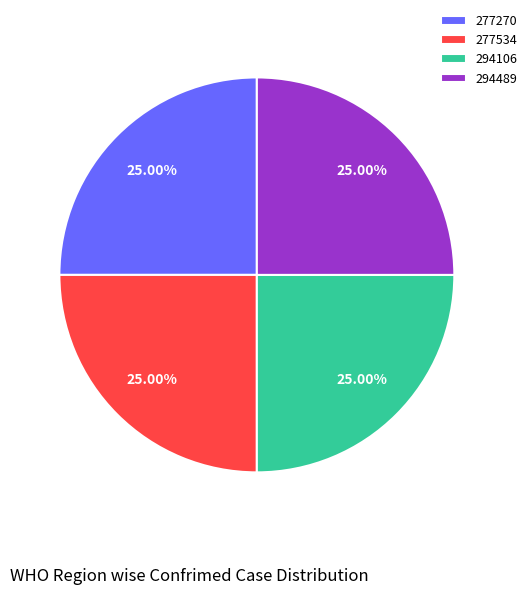

What portion of the pie excludes 294489?

75.0%